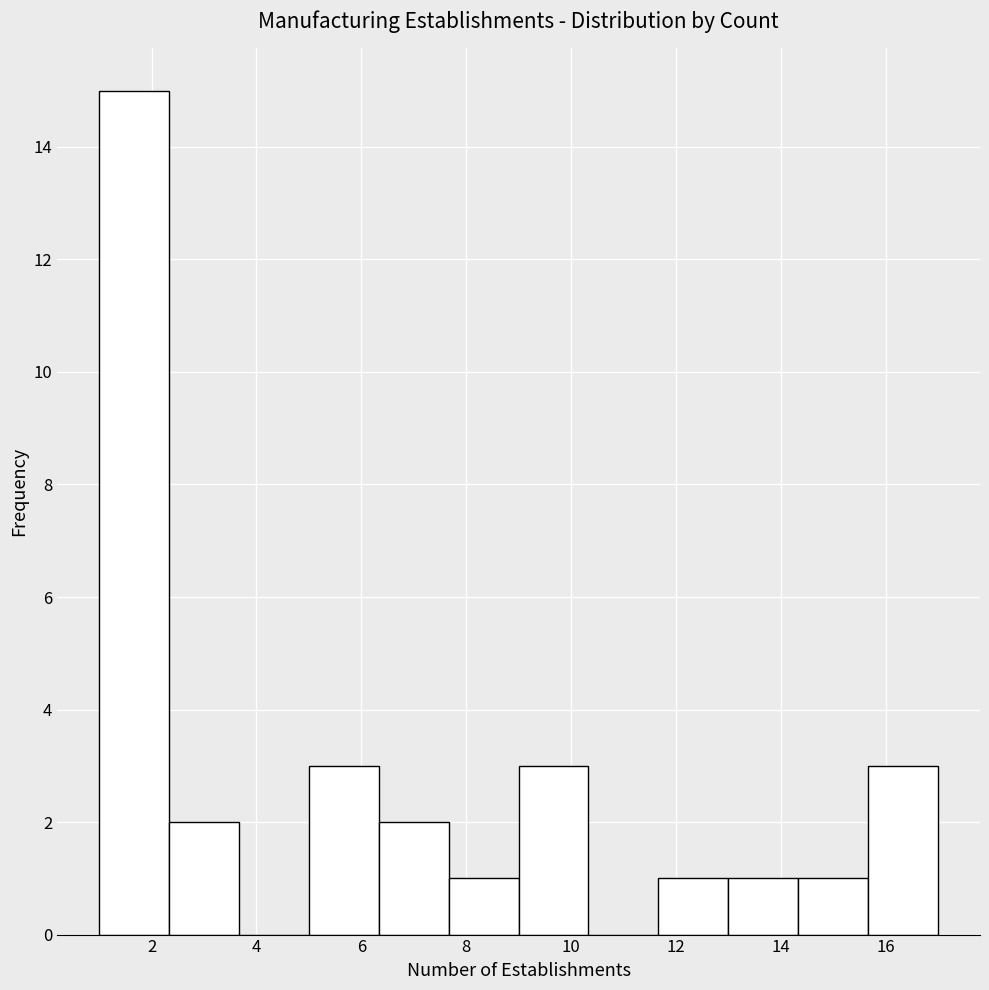

Which range on the x-axis has the tallest bar?

1.0 to 2.4